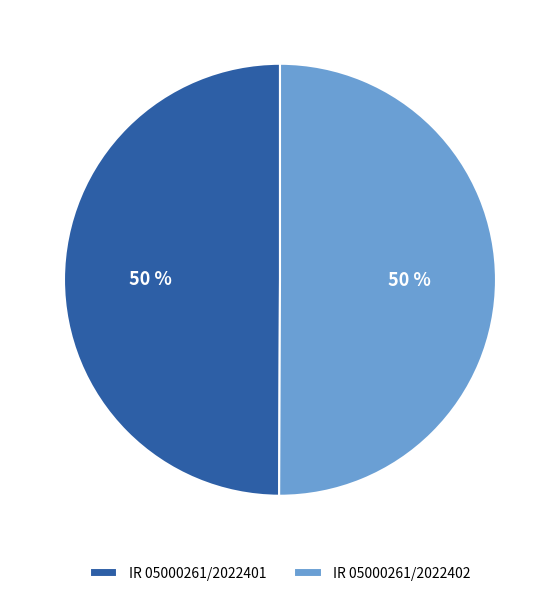

To the nearest percent, what is the combined percentage of IR 05000261/2022402 and IR 05000261/2022401?

100%